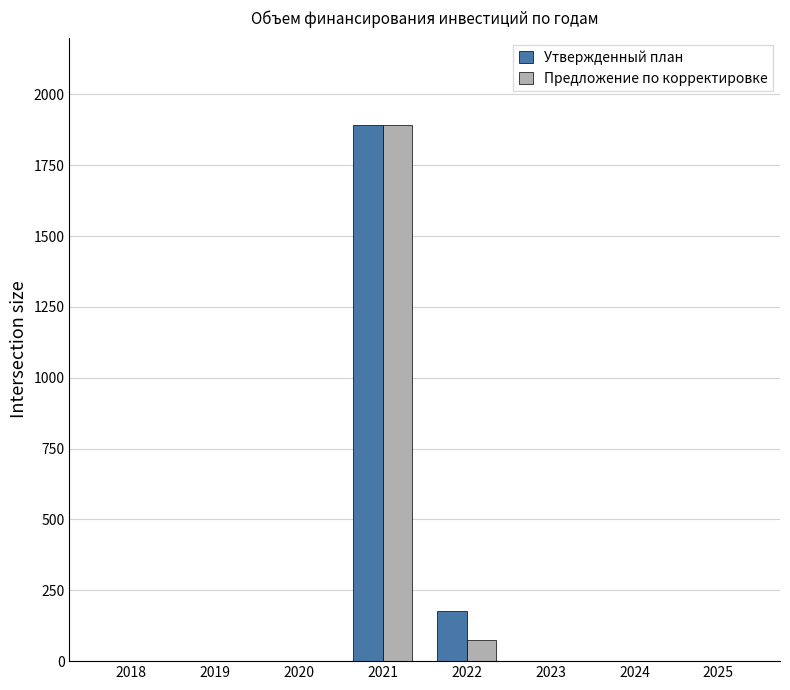

True or false: Предложение по корректировке has a value of 0.0 at 2024.

True